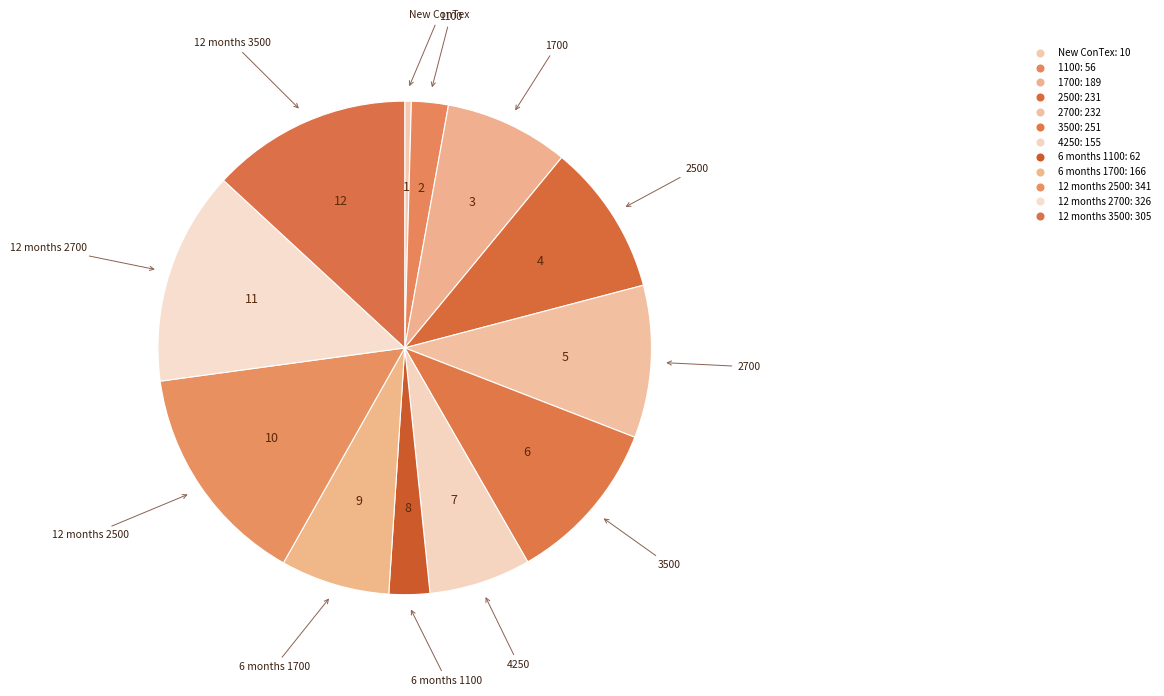

What is the largest slice in the pie chart?

12 months 2500